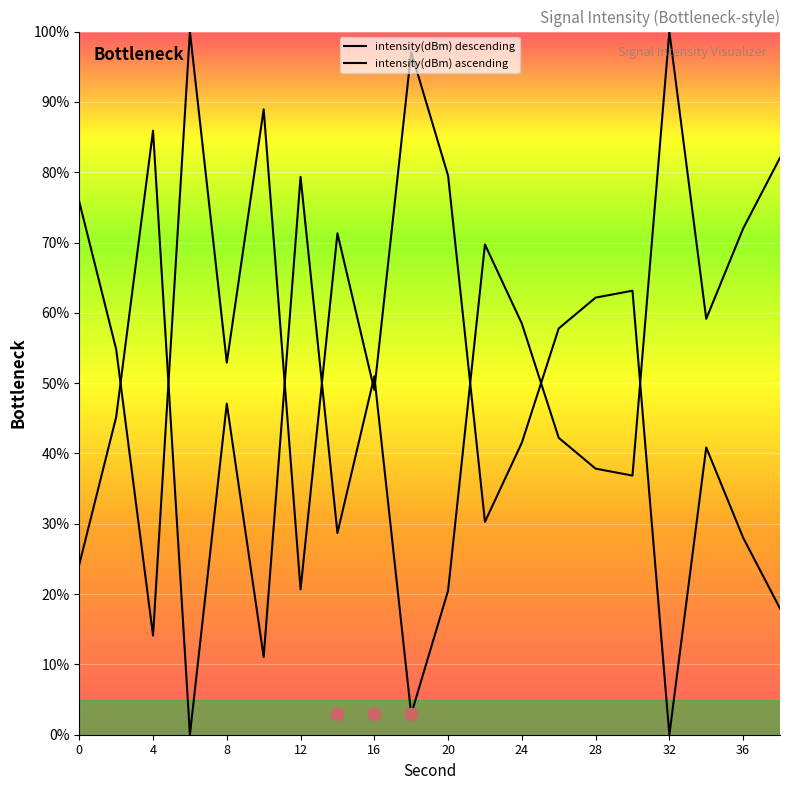

Between 32 and 18, which is larger?

18